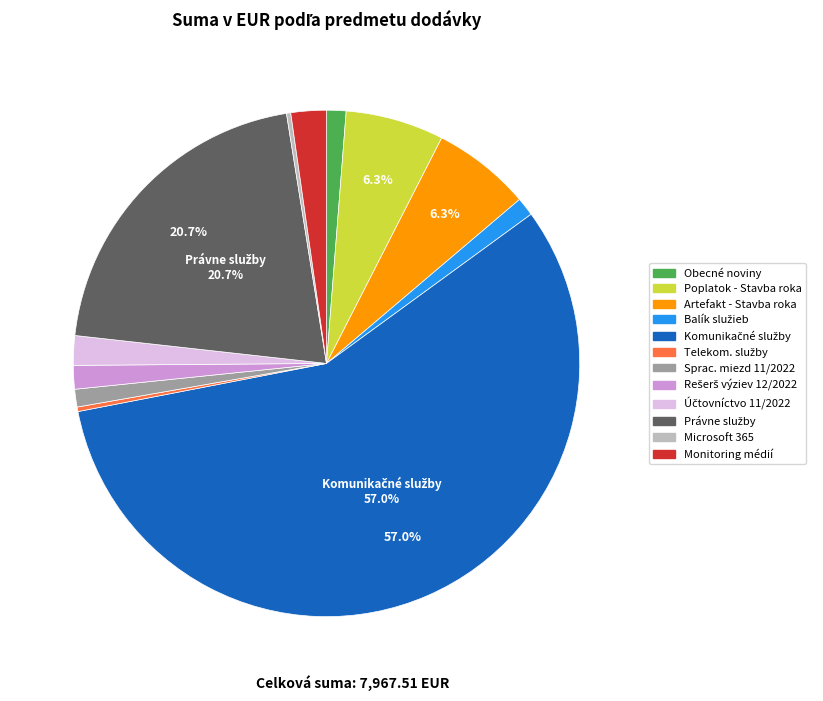

Rank the categories by value from lowest to highest.

Microsoft 365, telekominukačné služby, spracovanie miezd 11/2022, balík služieb, Obecné noviny - predplatné, rešerš, spracovanie výziev 12/2022, spracovanie účtovníctva 11/2022, offline monitoring médií, poplatok vyhlasovateľa - Stavba roka, vyhotovenie artefaktu - Stavba roka, právne služby, Komunikačné služby